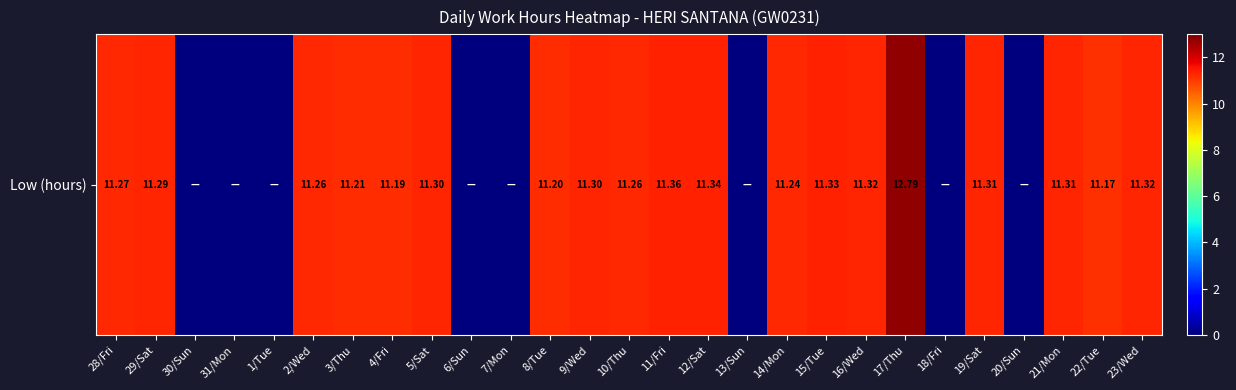

Where does the data first go above 11?

28/Fri